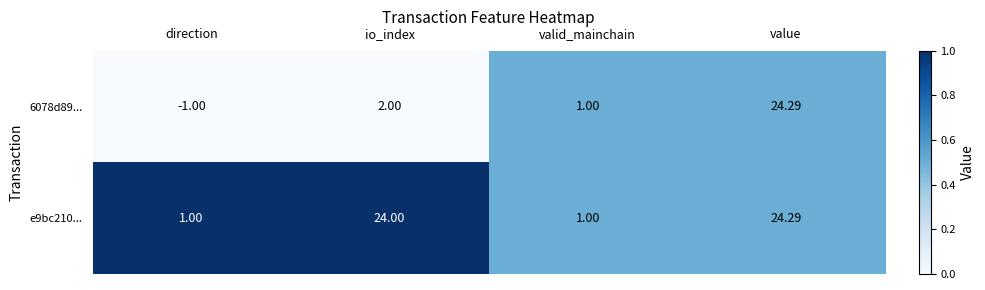

At how many categories does at least one series exceed 0?

4